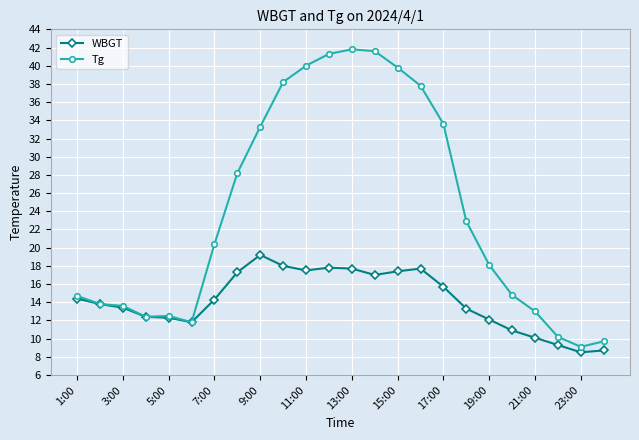

Which series has the largest total across all categories?

Tg